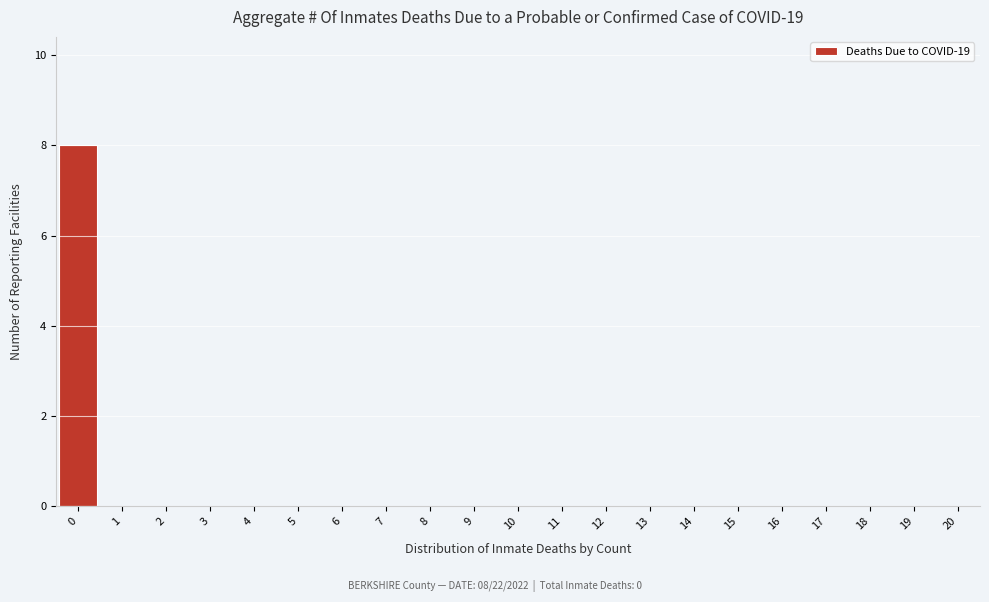

Reading left to right, list all the values displayed in this chart.

0=8	1=0	2=0	3=0	4=0	5=0	6=0	7=0	8=0	9=0	10=0	11=0	12=0	13=0	14=0	15=0	16=0	17=0	18=0	19=0